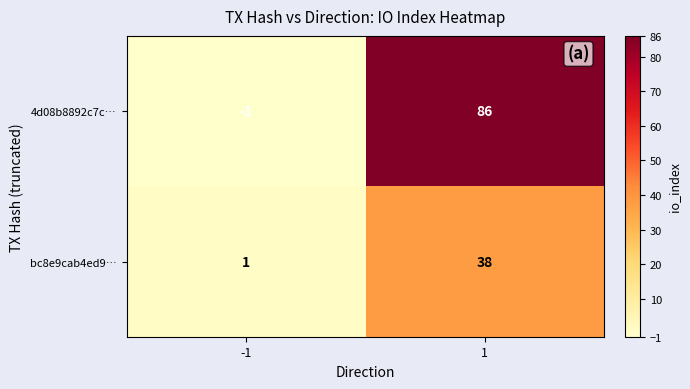

Reading left to right, what are all the values shown in this chart?

4d08b8892c7c…: -1=-1	1=86
bc8e9cab4ed9…: -1=1	1=38